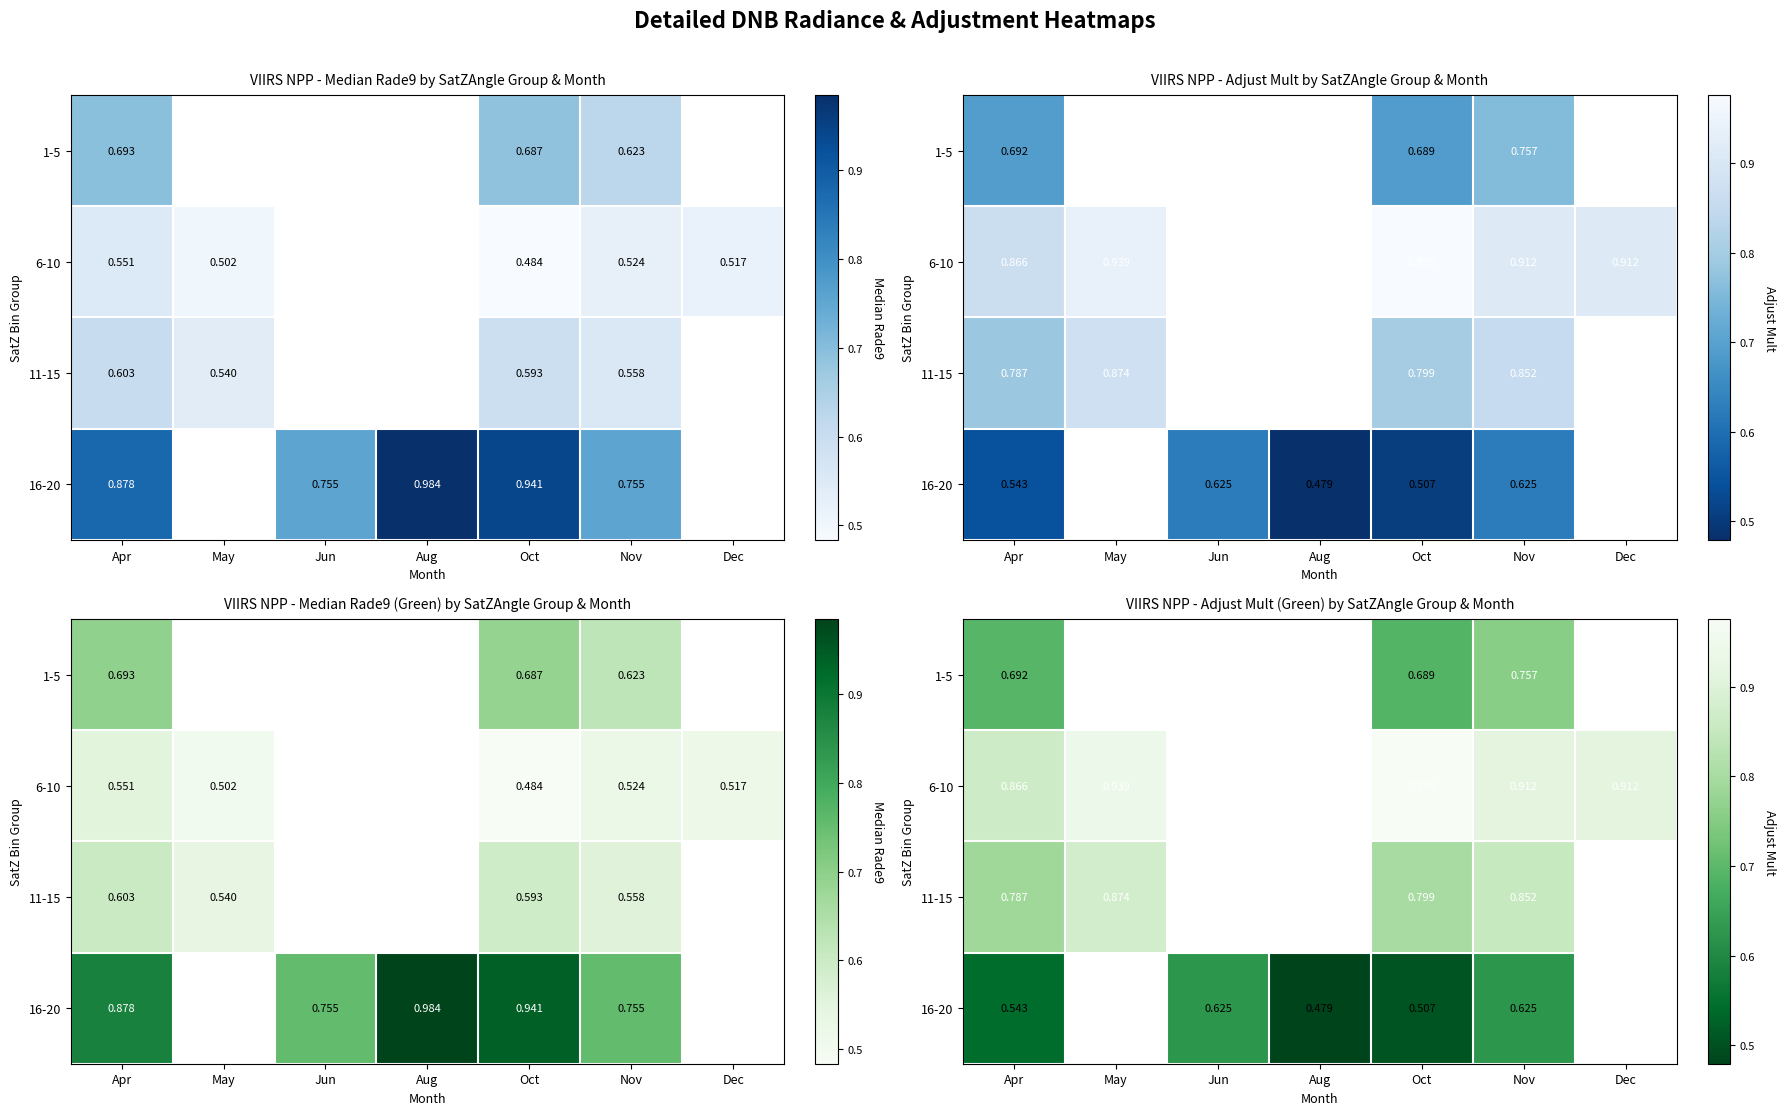

What is the total value across all series at Apr?

2.9